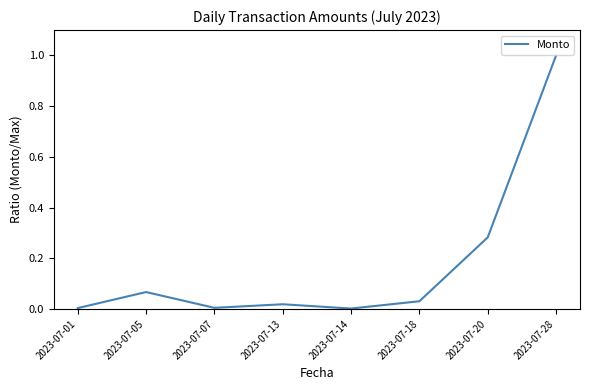

True or false: the data has more than 1 interior local peaks.

True